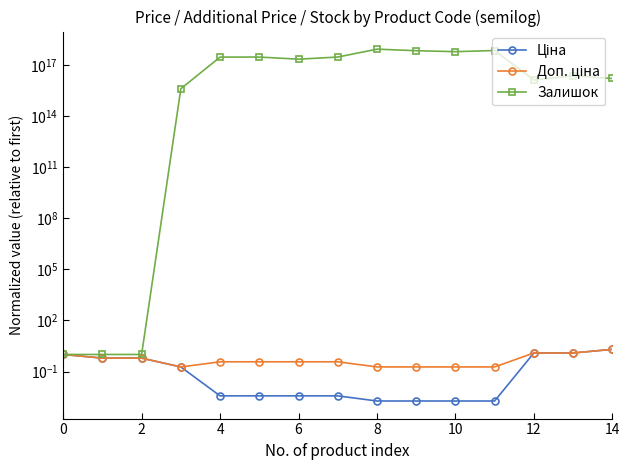

True or false: Доп. ціна and Залишок cross at least once.

False